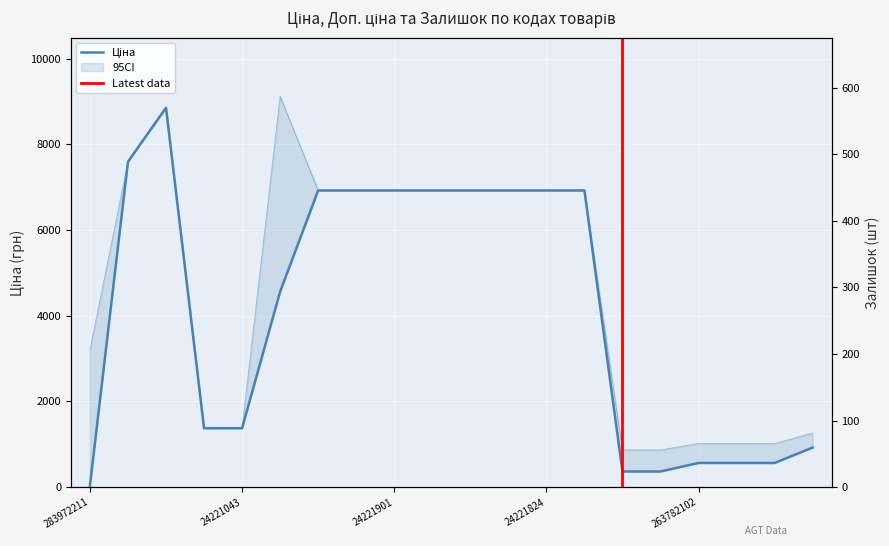

Is this an area chart (filled region under the line)?

No